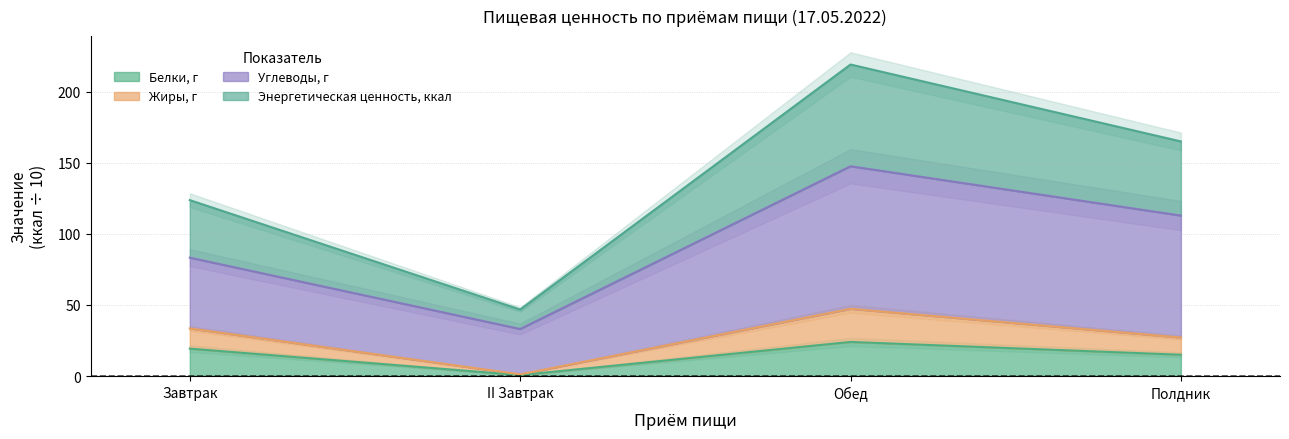

True or false: Белки, г has more than 2 interior local peaks.

False